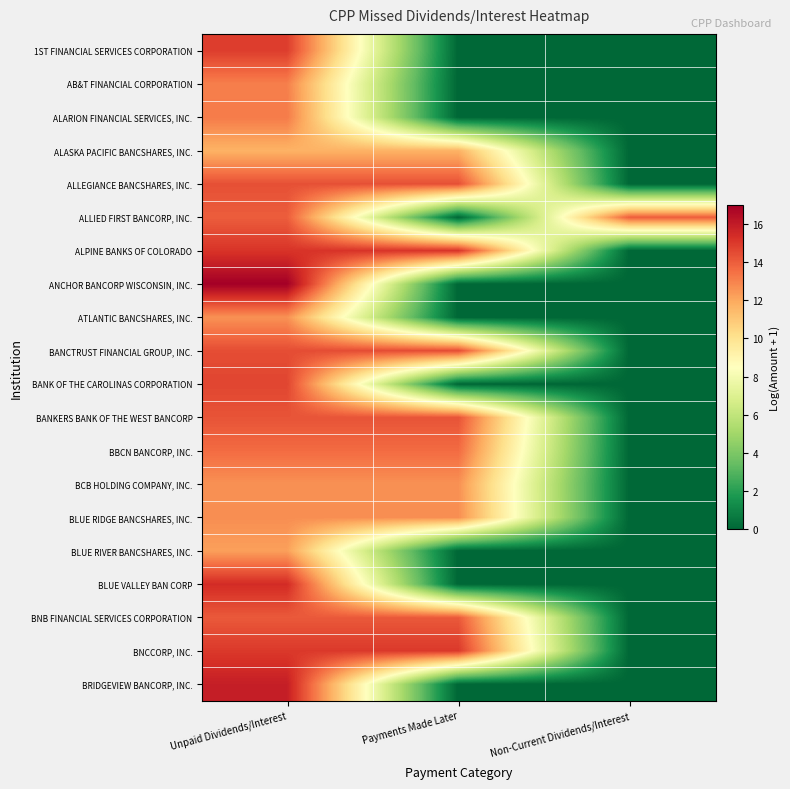

At how many categories does at least one series exceed 9?

3